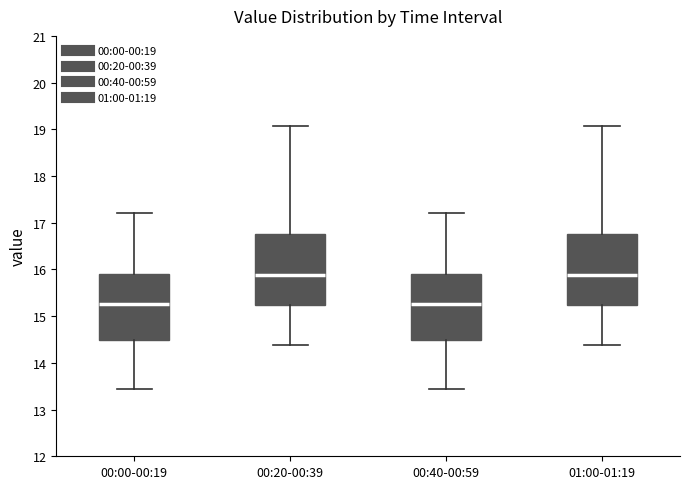

Where is the lower edge of the box for 00:20-00:39 on the y-axis? The values are not printed on the chart, so give them approximately, as read against the axis.

15.2